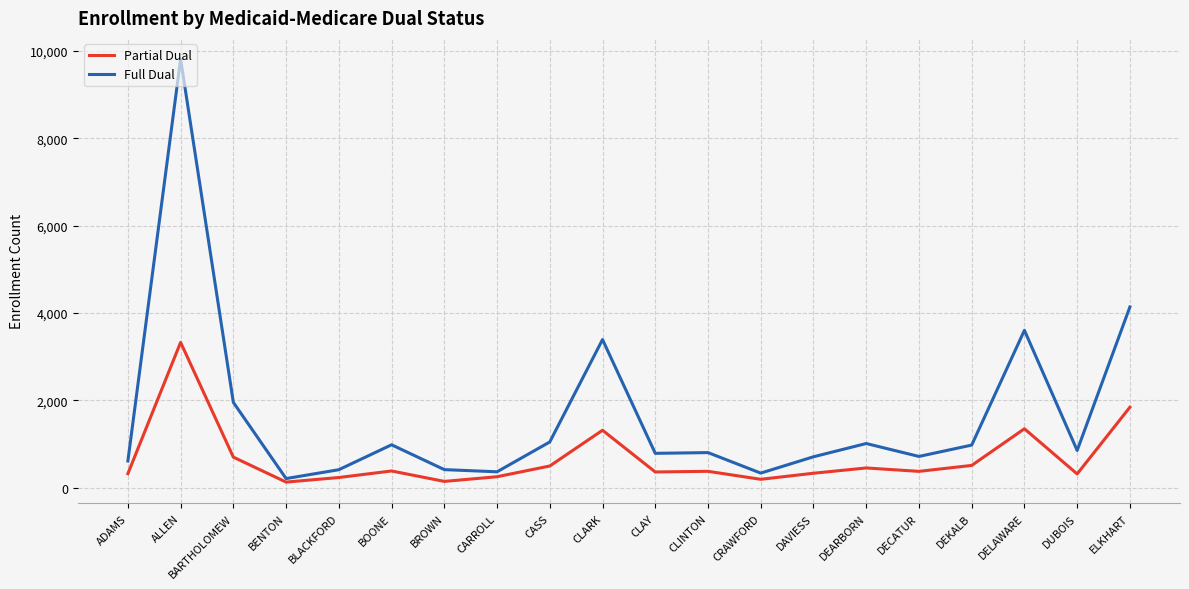

How many values in the Full Dual series are below 849?

10